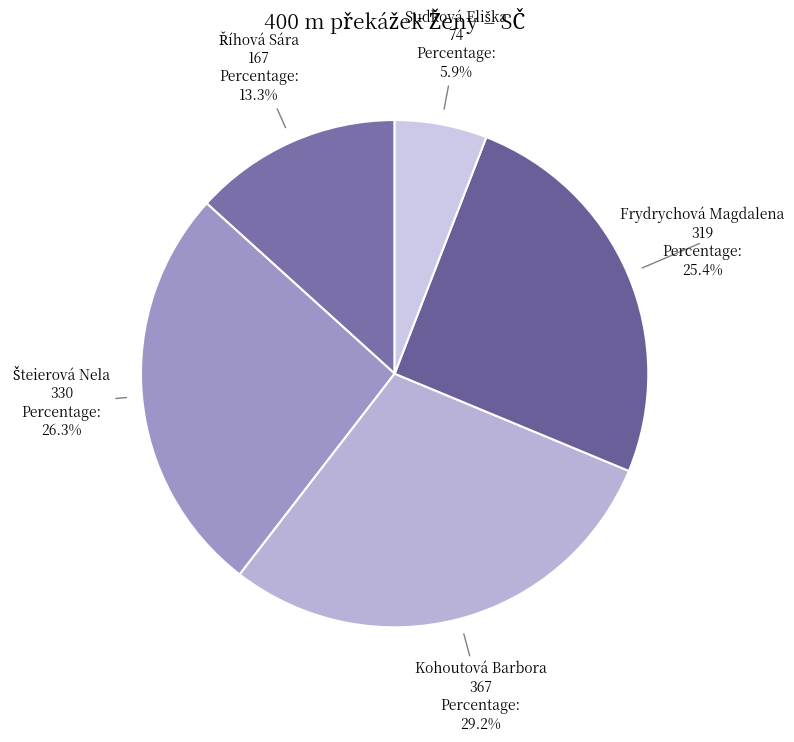

What percentage is NOT represented by Frydrychová Magdalena?

74.6%